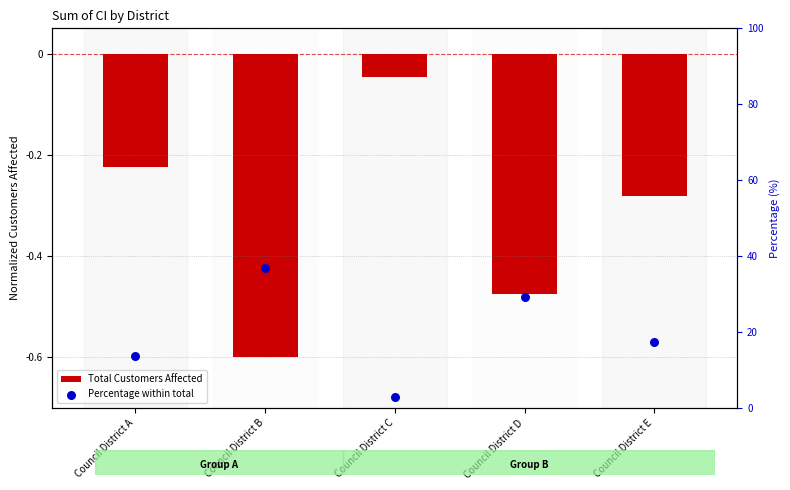

What are all the series names shown in the legend?

Total Customers Affected, Percentage within total